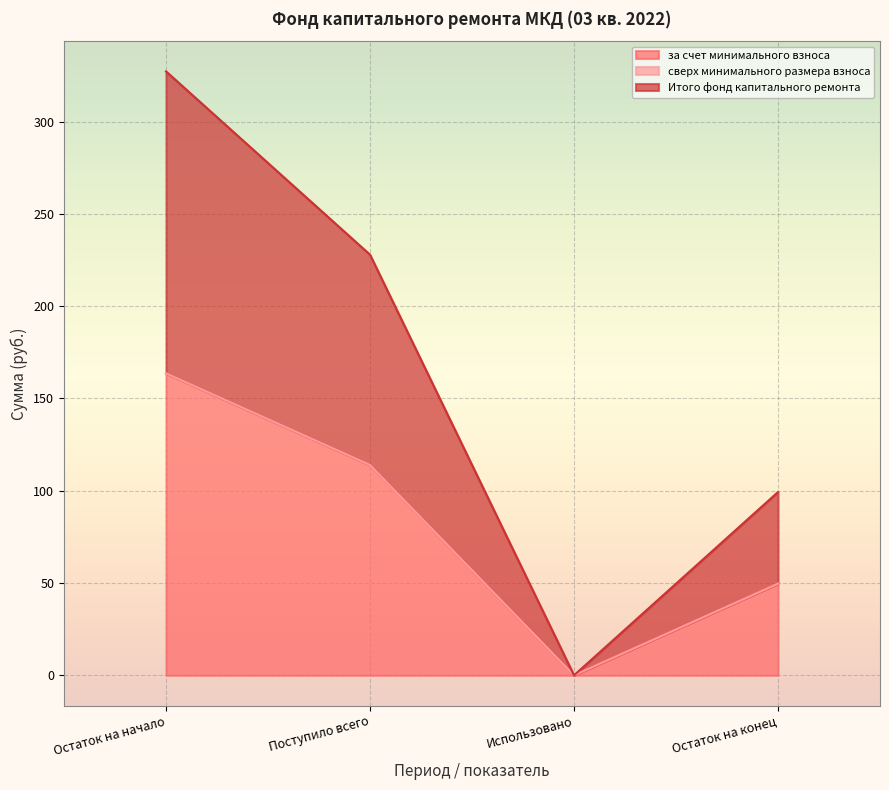

Does the chart display data point markers on the line(s)?

No